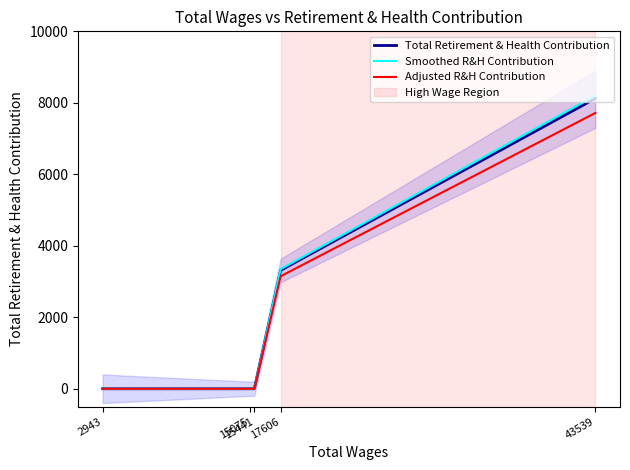

What is the difference between the maximum and second lowest values in the Total Retirement & Health Contribution series?

8122.0